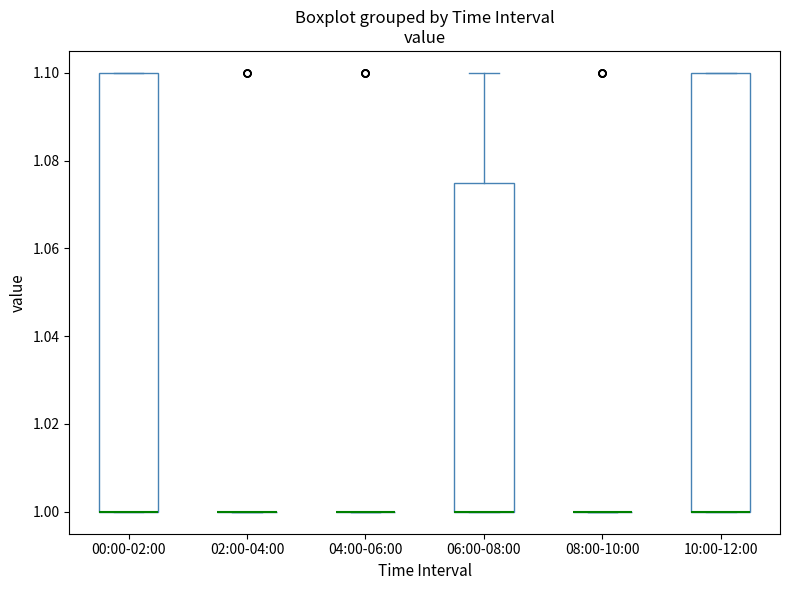

Reading left to right, read every box against the y-axis: the position of its median line, the range the box covers, and the ends of its whiskers. The values are not printed on the chart, so give them approximately, as read against the axis.

00:00-02:00: median 1.000 (drawn on the box's lower edge), box 1.000 to 1.100, whiskers 1.000 to 1.100
02:00-04:00: box collapsed to a line at 1.000, whiskers 1.000 to 1.000
04:00-06:00: box collapsed to a line at 1.000, whiskers 1.000 to 1.000
06:00-08:00: median 1.000 (drawn on the box's lower edge), box 1.000 to 1.076, whiskers 1.000 to 1.100
08:00-10:00: box collapsed to a line at 1.000, whiskers 1.000 to 1.000
10:00-12:00: median 1.000 (drawn on the box's lower edge), box 1.000 to 1.100, whiskers 1.000 to 1.100